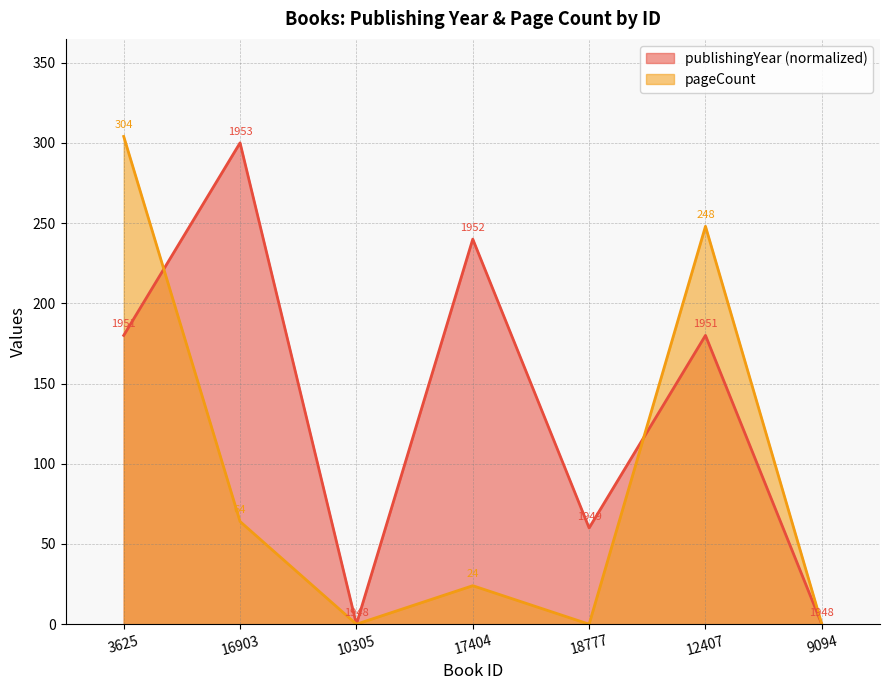

Is it true that publishingYear equals 483.7 at 16903?

False